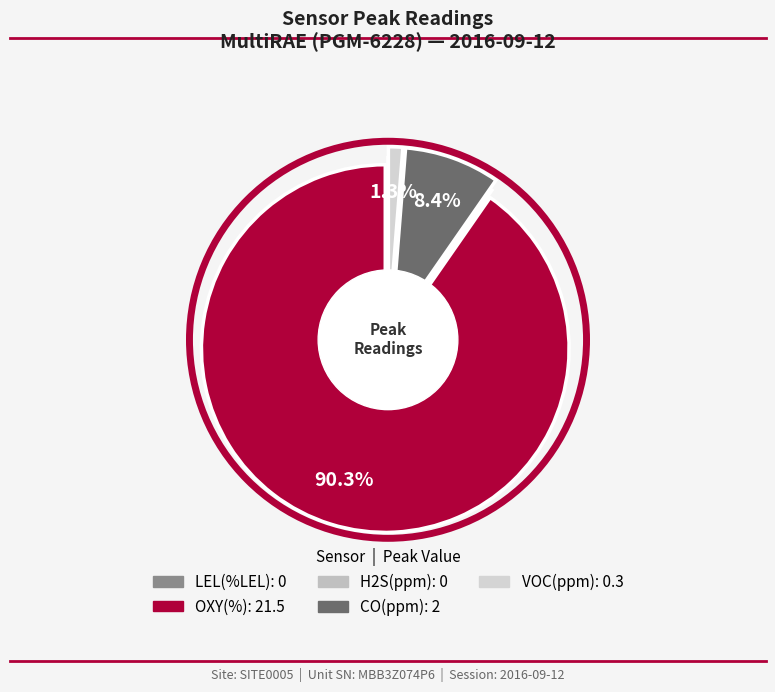

Is OXY(%) the majority of the pie?

Yes